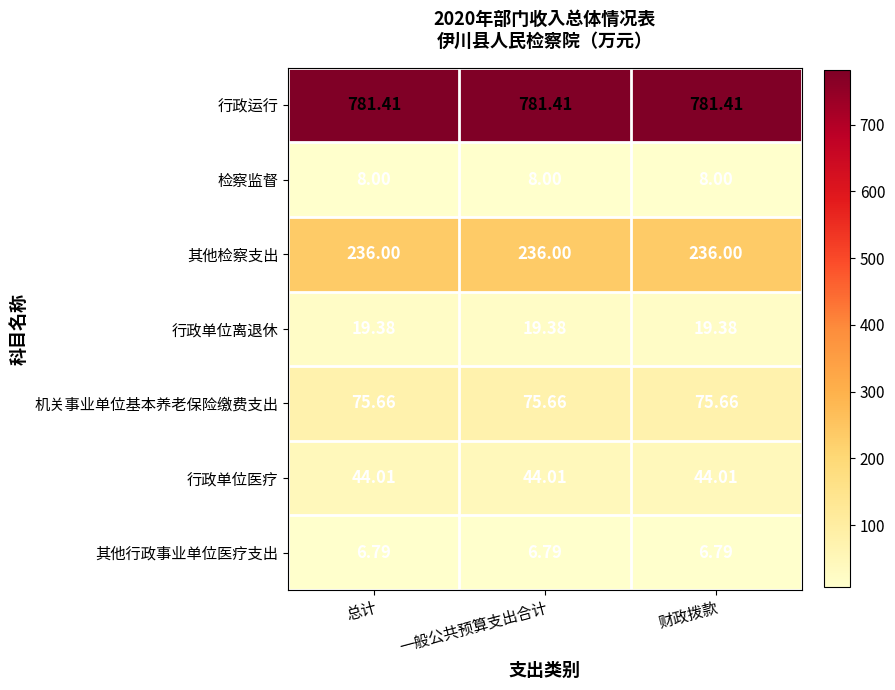

Which series has the largest total across all categories?

行政运行